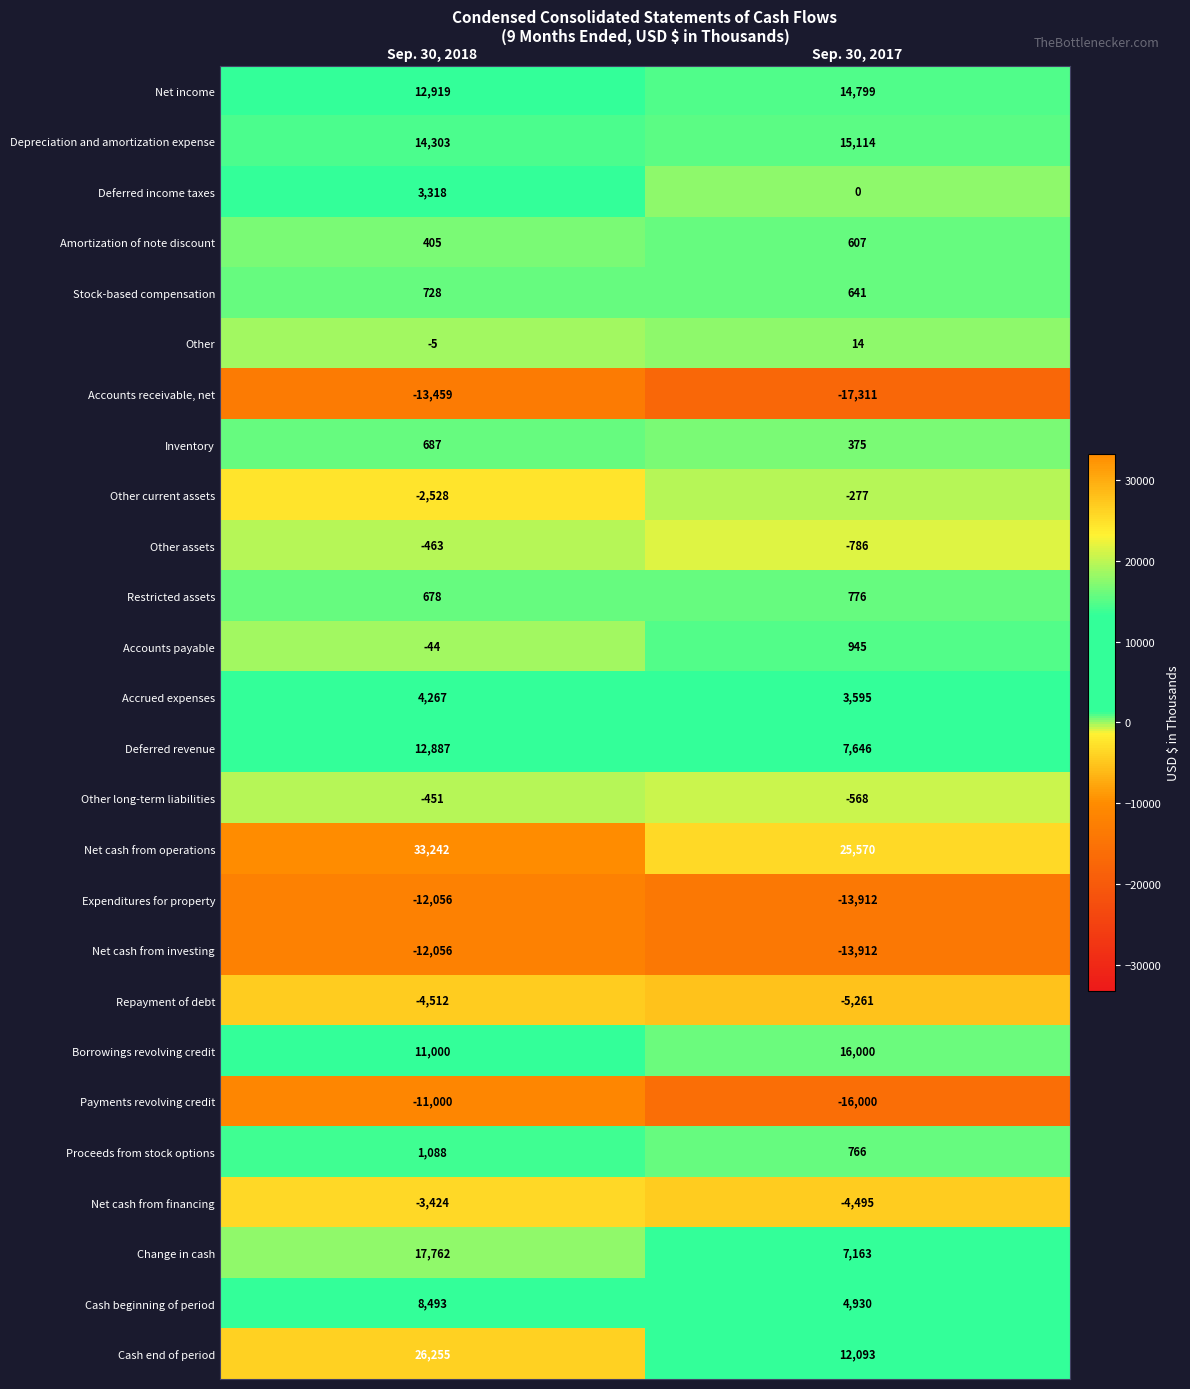

The Repayment of debt series shows -5261 at Sep. 30, 2017. True or false?

True